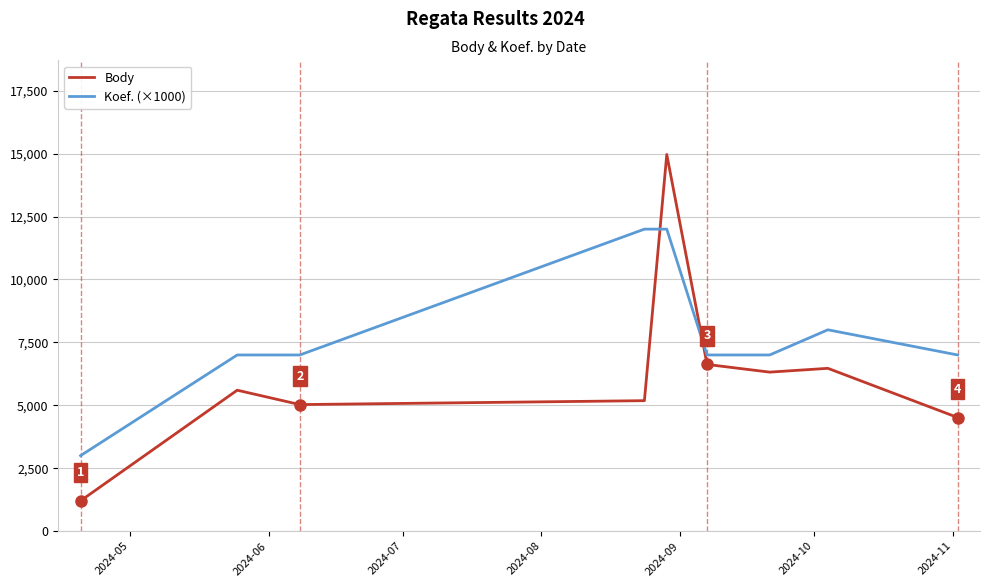

Which series has the widest spread of values?

Body